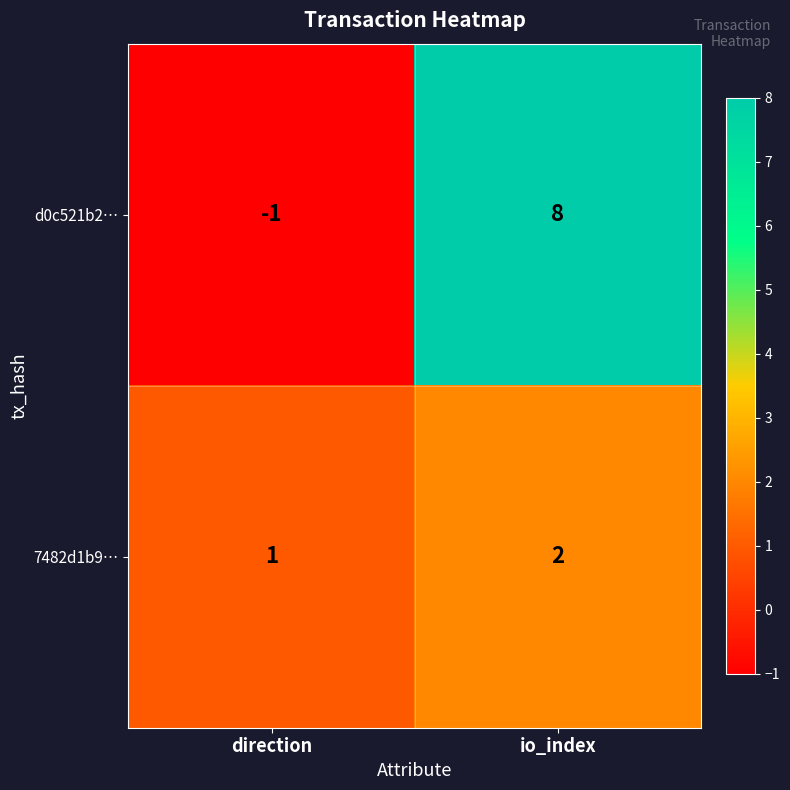

Which series has the largest range (max minus min)?

d0c521b2…